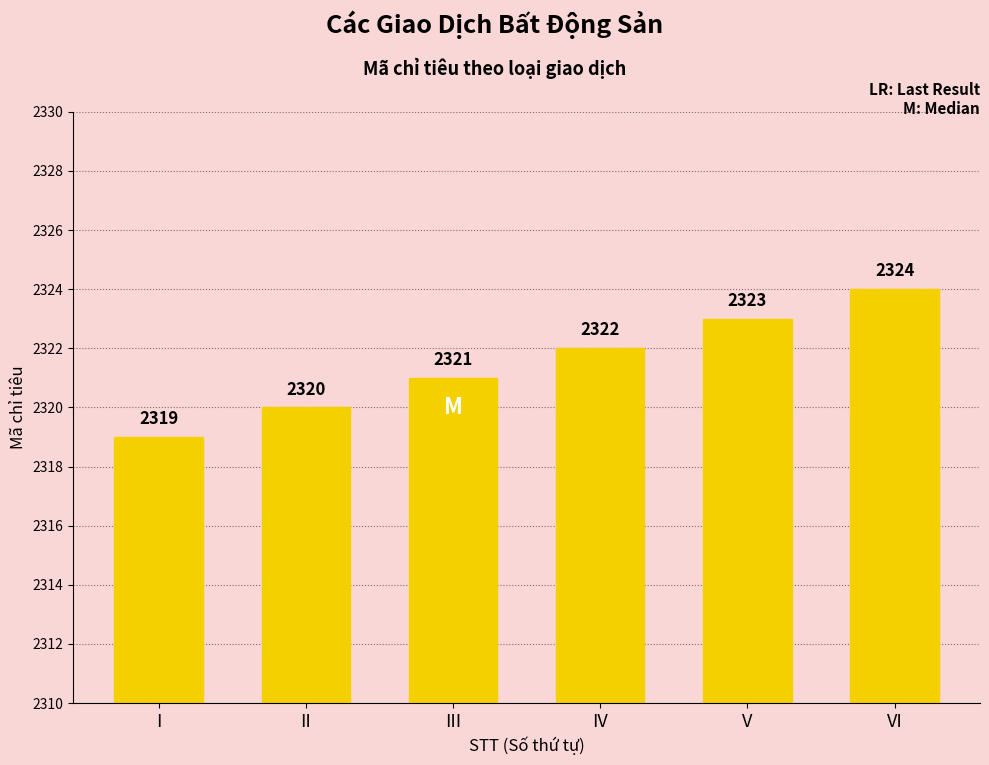

What is the minimum value shown in the chart?

2319